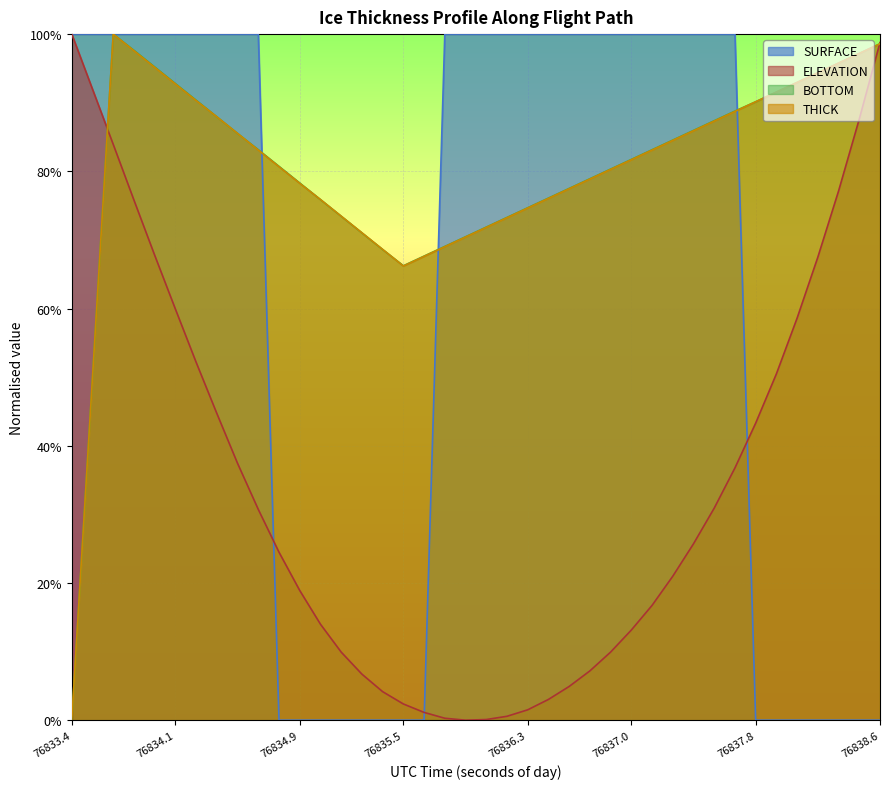

At how many categories does at least one series exceed 0?

40